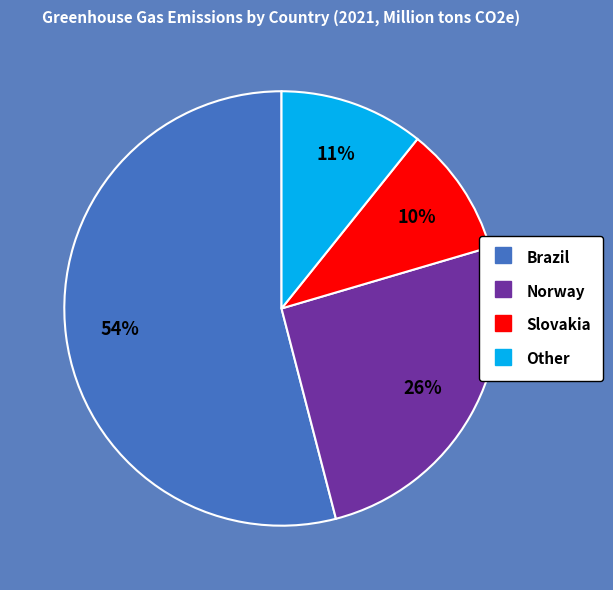

To the nearest percent, what is the average slice percentage?

25%